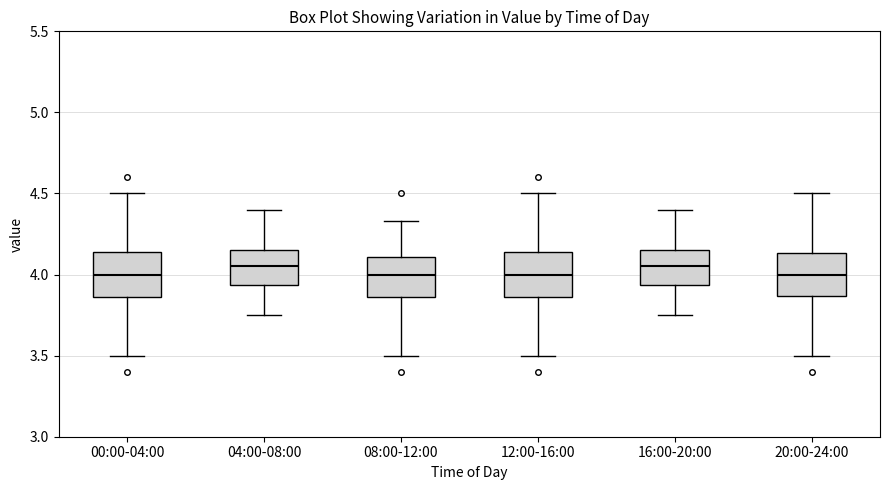

Where is the lower edge of the box for 08:00-12:00 on the y-axis? The values are not printed on the chart, so give them approximately, as read against the axis.

3.85